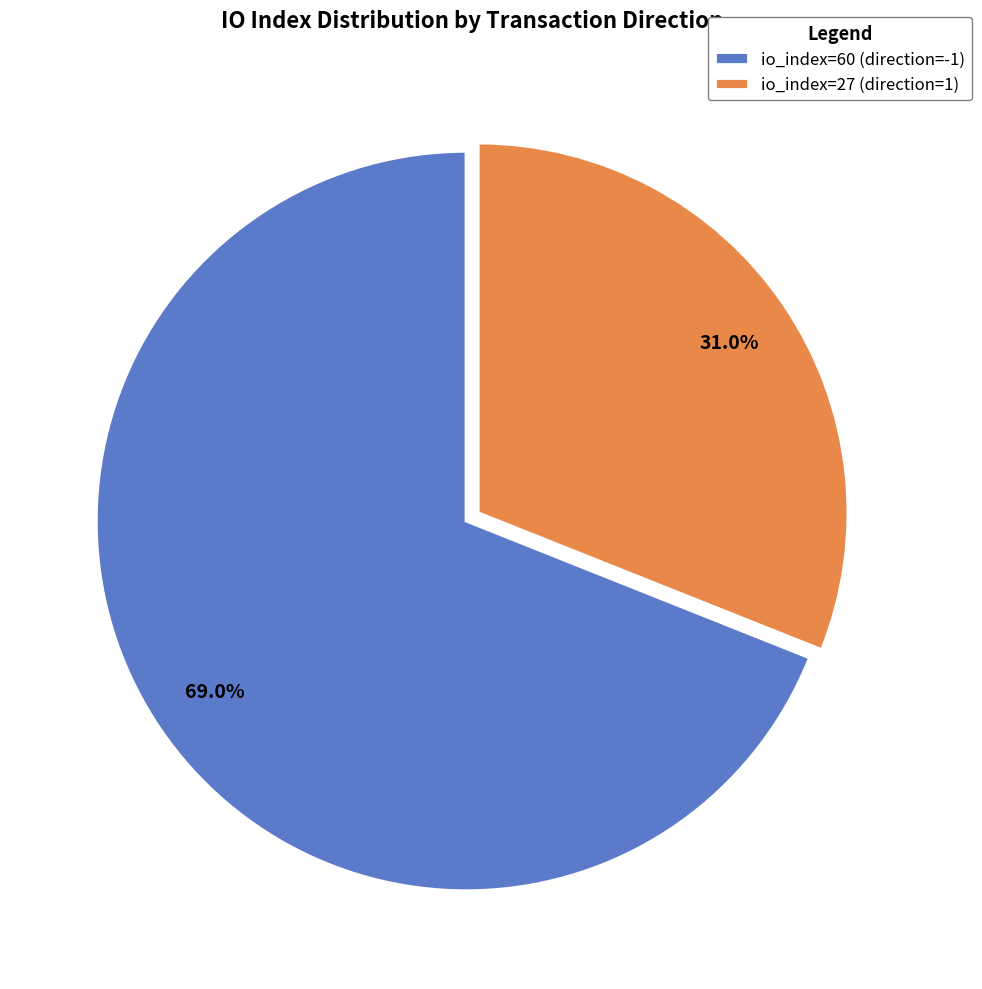

Approximately how many times larger is the value at io_index=60 (direction=-1) compared to io_index=27 (direction=1)?

2.2